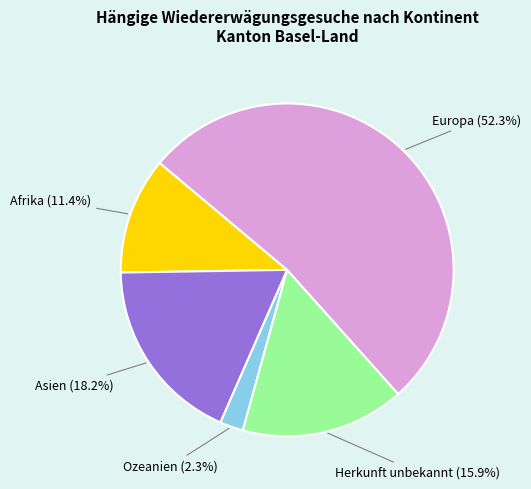

How many slices are in this pie chart?

5